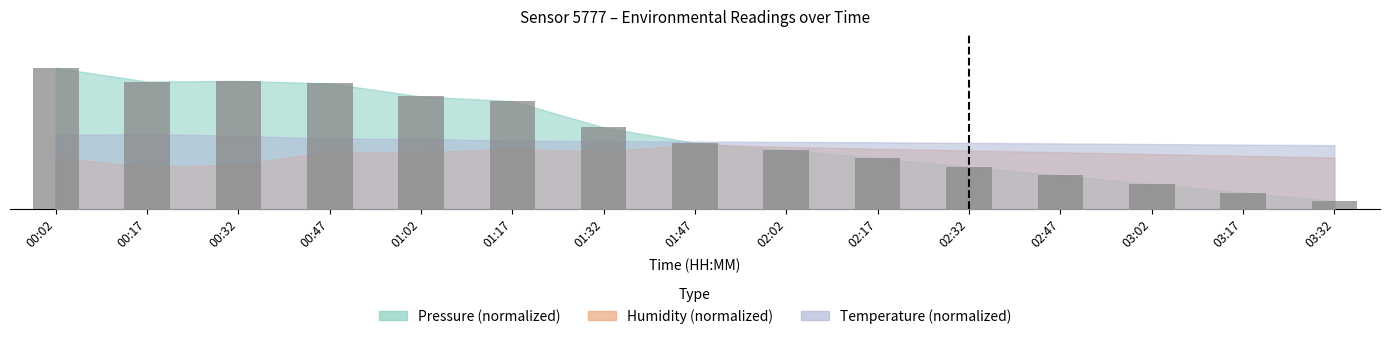

Is it true that the value at 03:17 is 57.3?

False